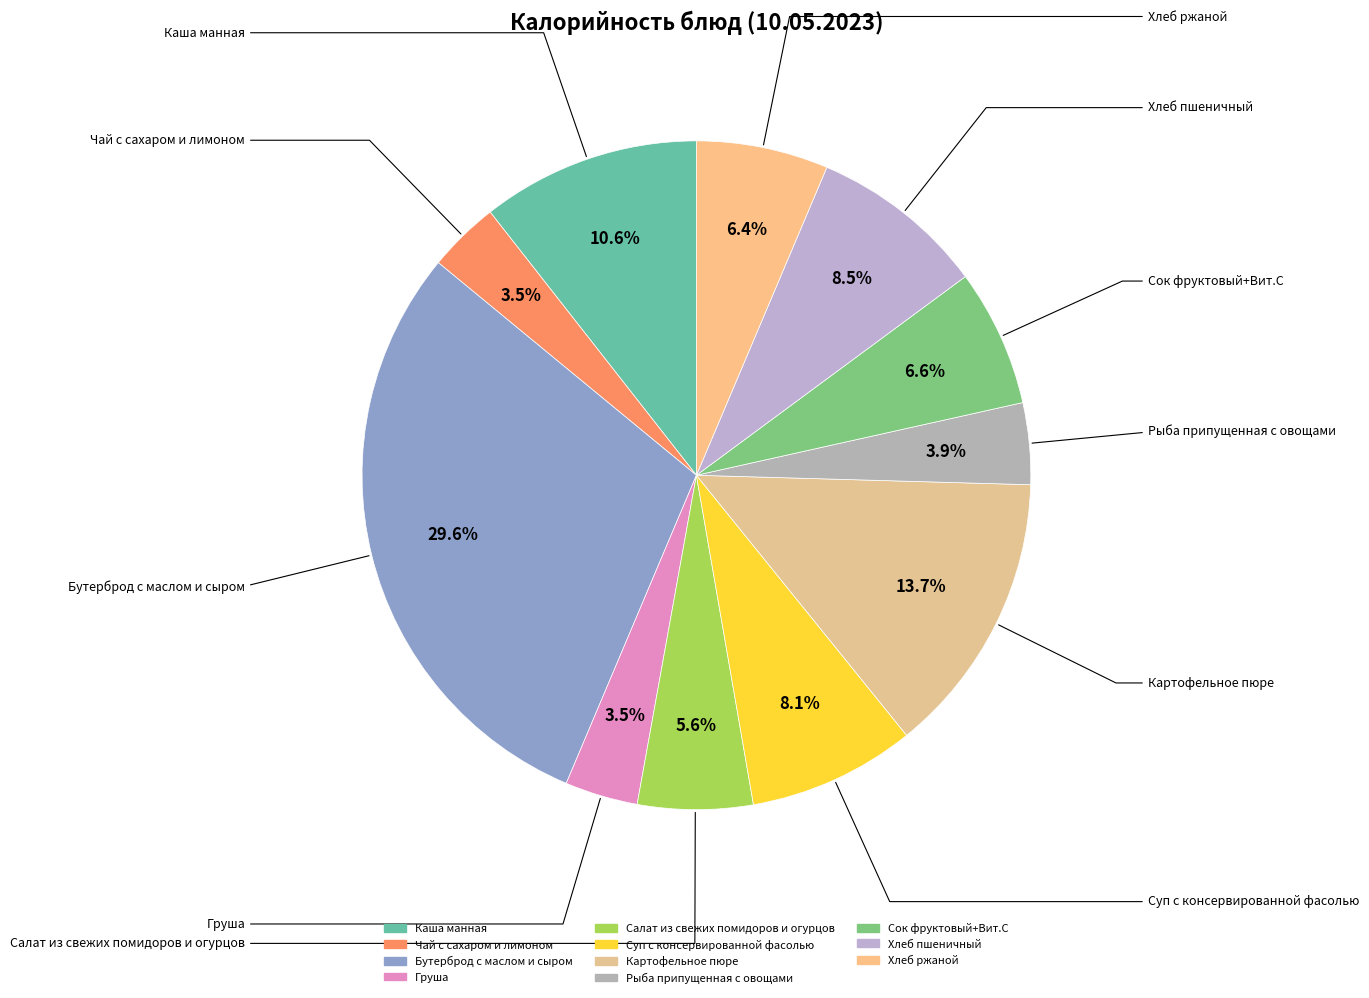

Which slice is the largest?

Бутерброд с маслом и сыром